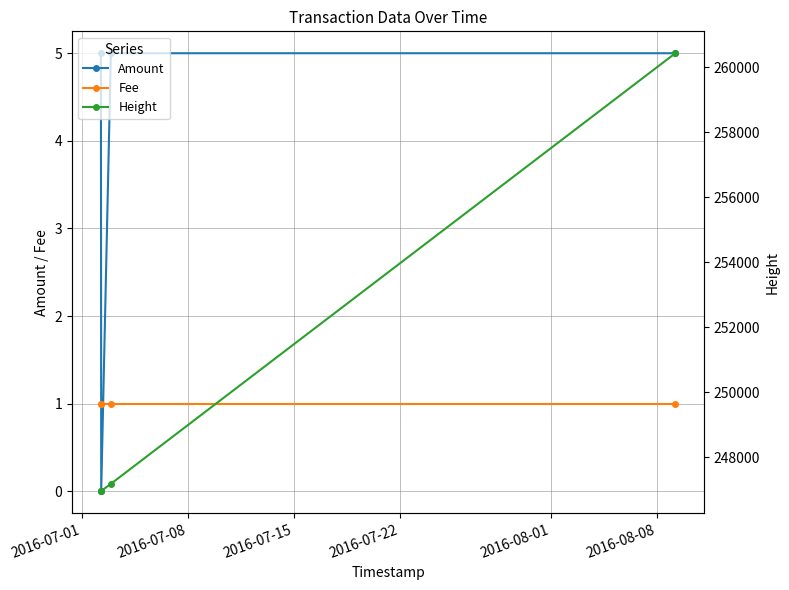

What is the greatest value displayed?

260439